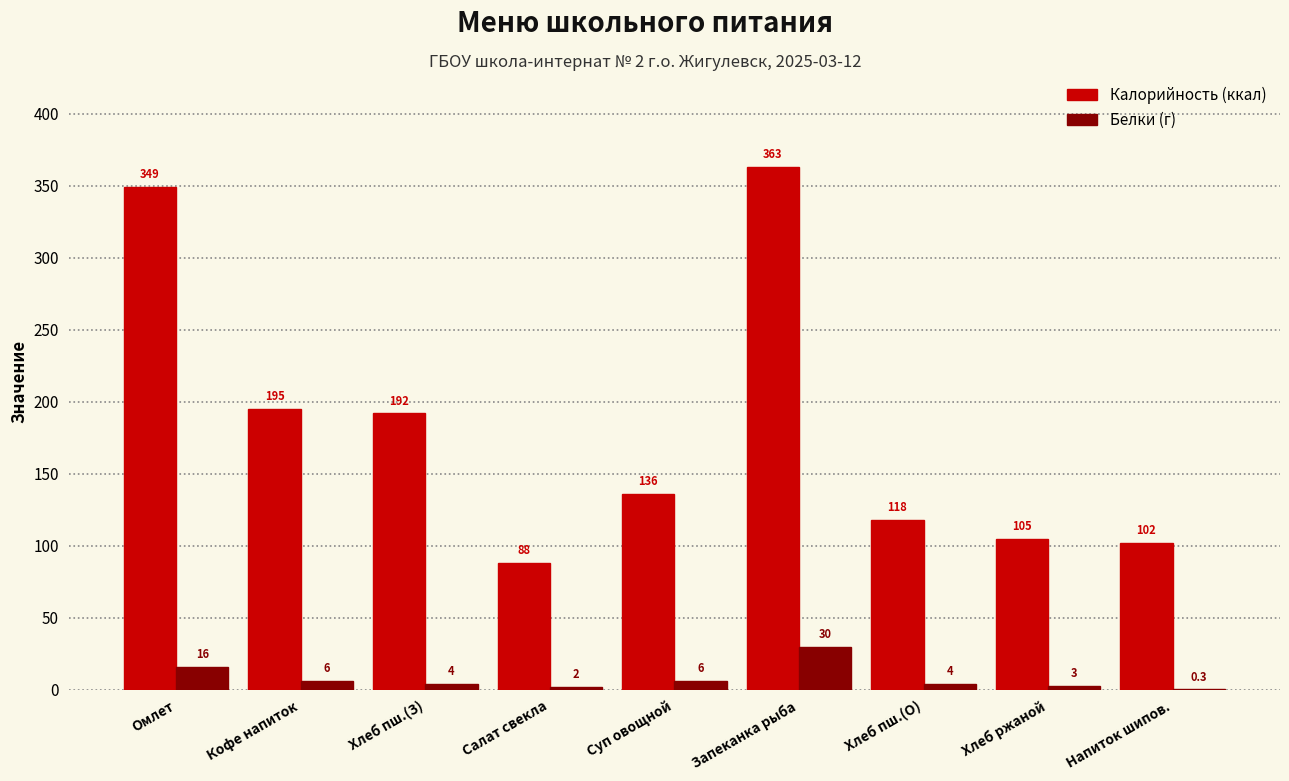

At which category does the chart reach its peak across all series?

Запеканка рыба